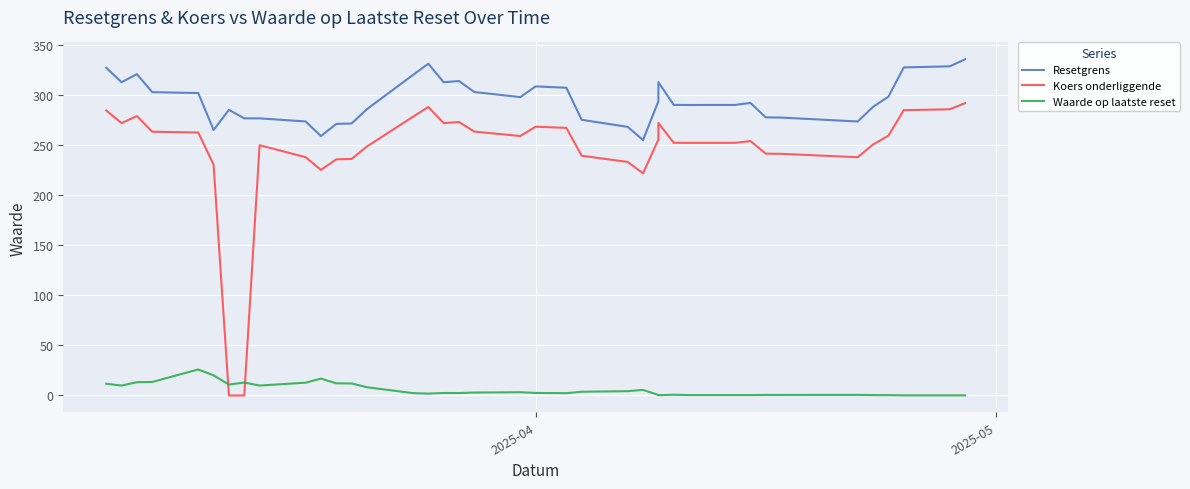

Is this an area chart (filled region under the line)?

No